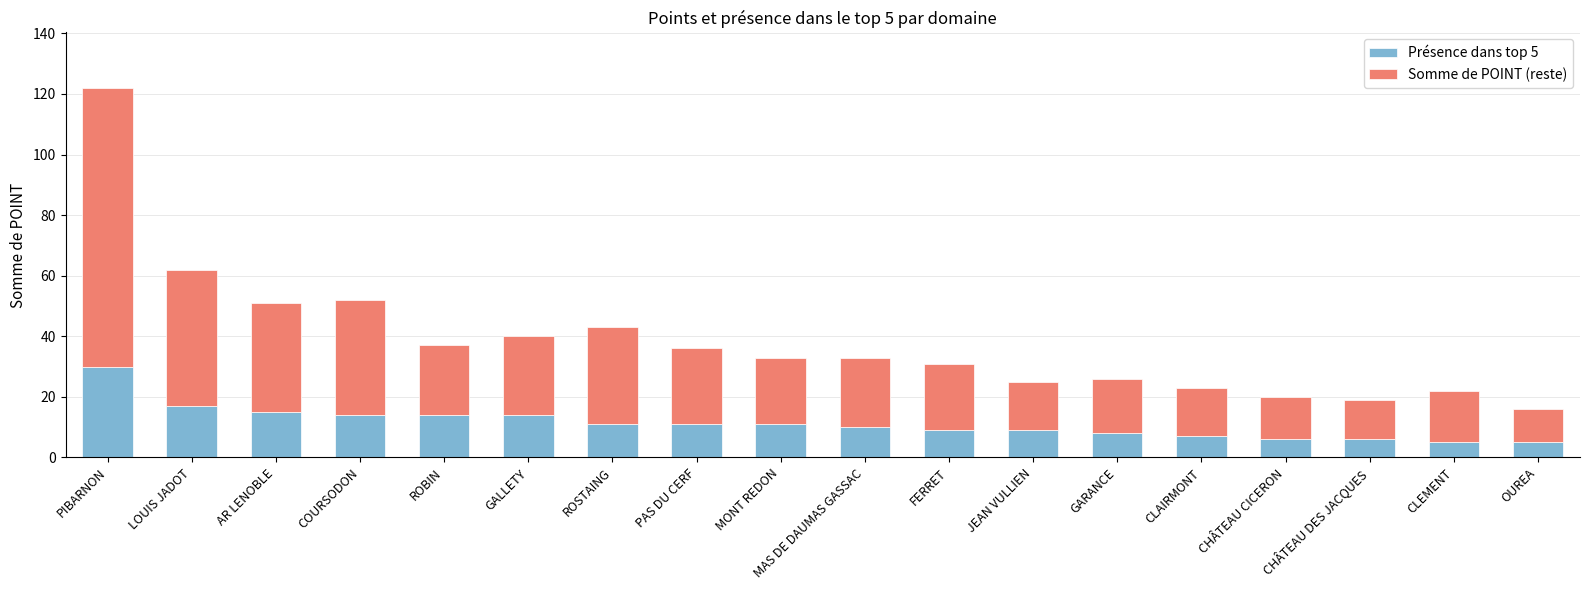

The value of Présence dans top 5 at PIBARNON is 30. True or false?

True